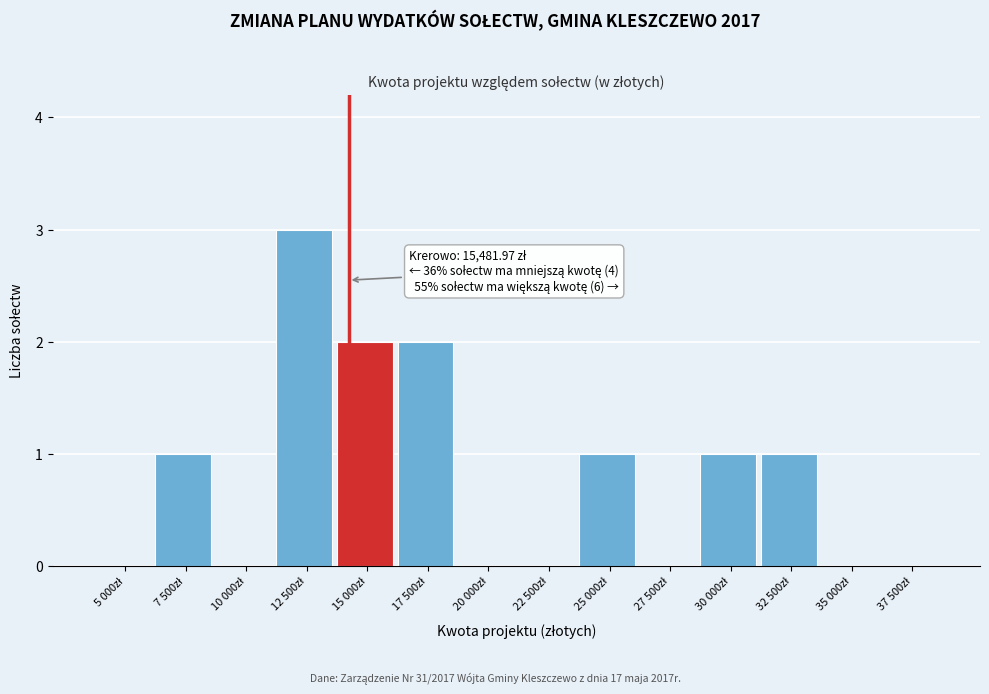

What is the sum of all values?

11